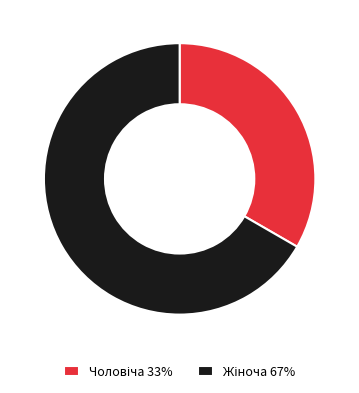

Does any single category account for the majority?

Yes